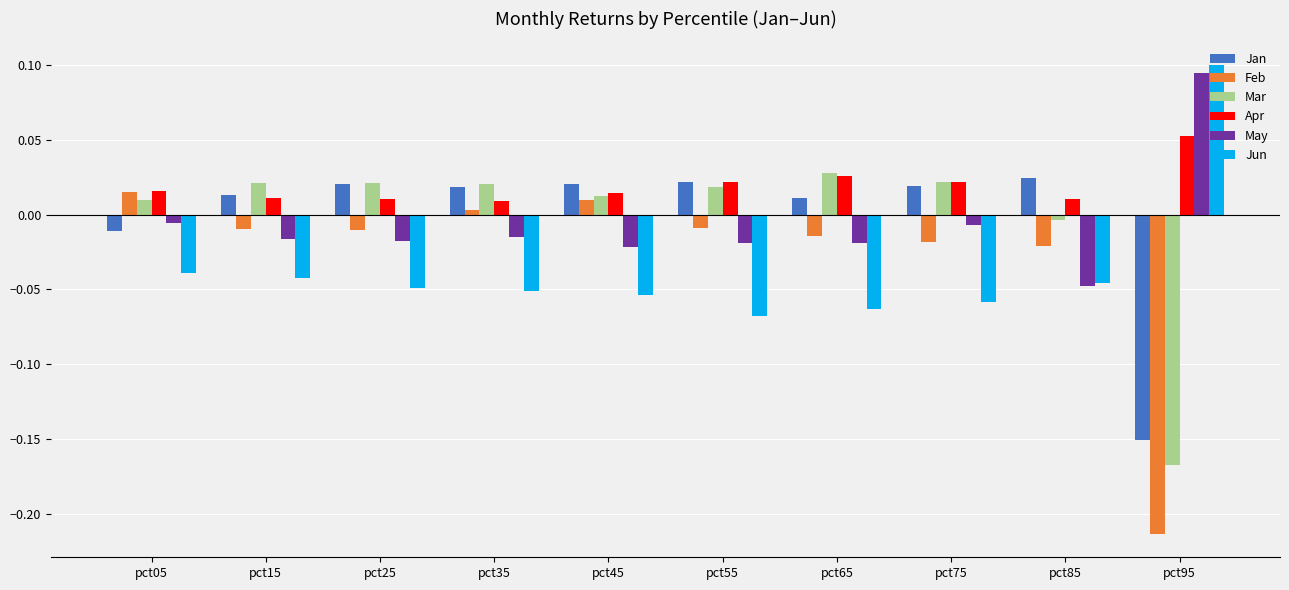

How many categories are shown in the chart?

10